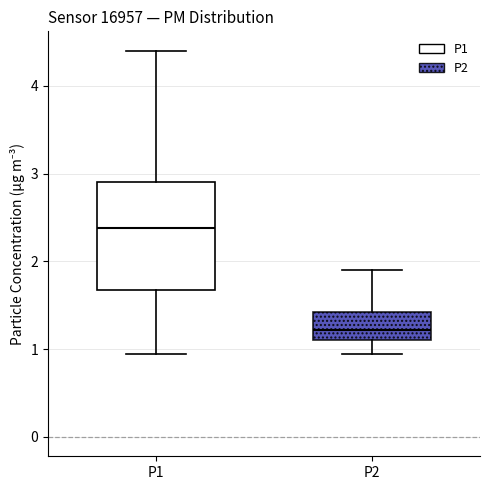

Which box's median line is the lowest?

P2